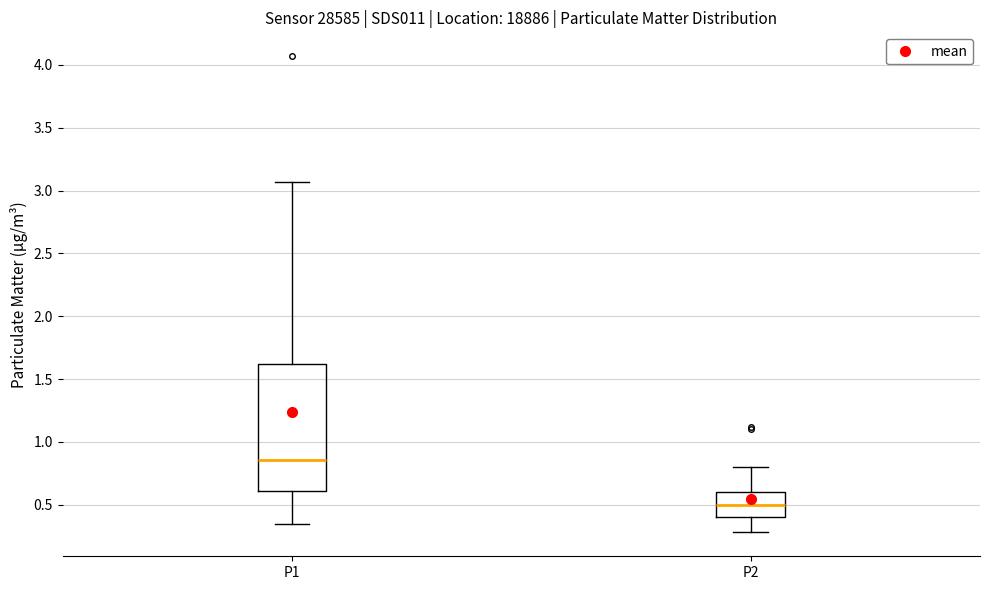

Which box has the lowest median line?

P2